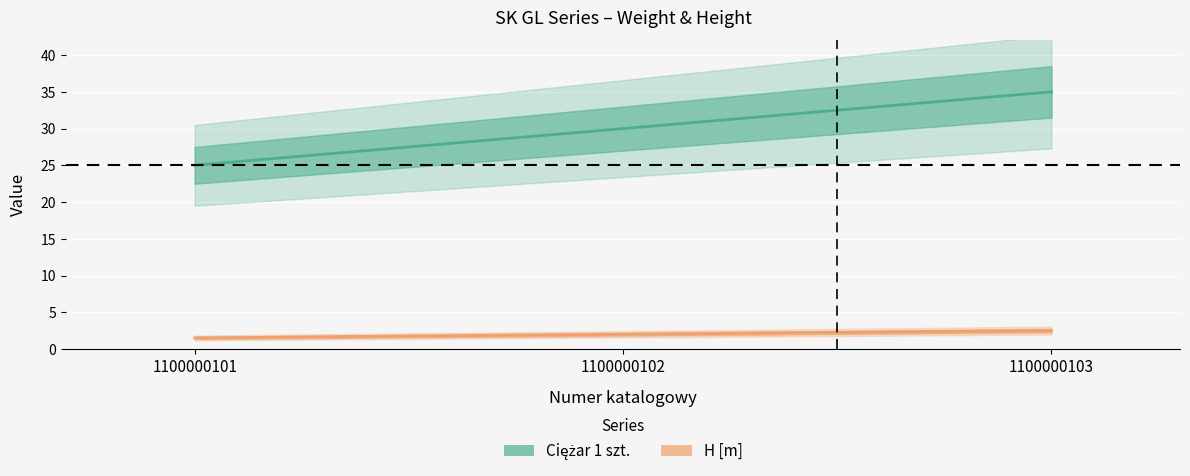

The value of Ciężar 1 szt. at 1100000101 is 25.0. True or false?

True